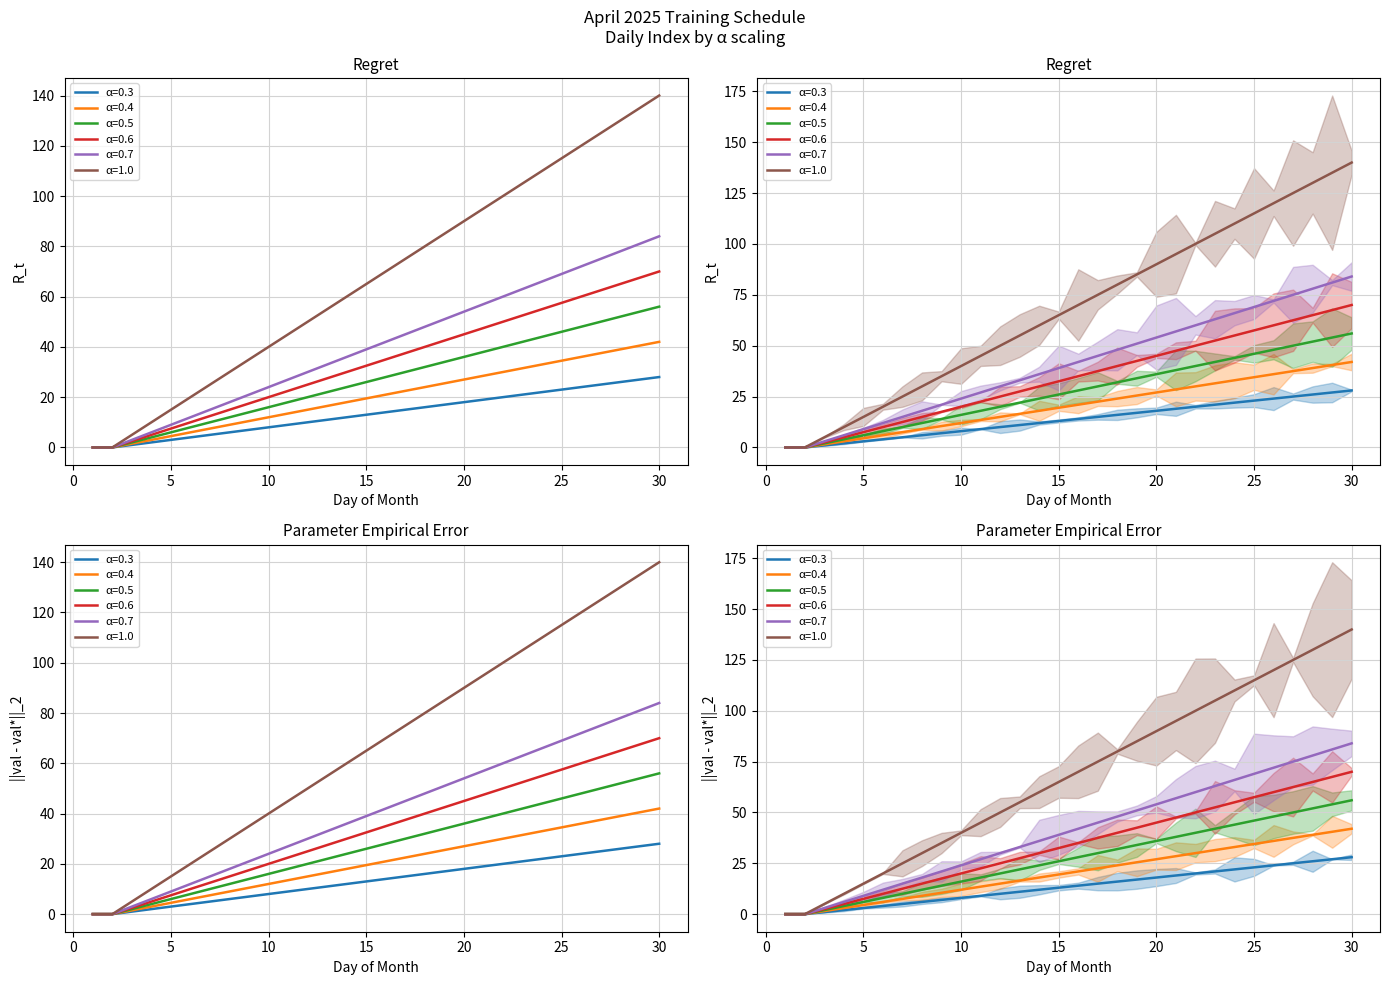

Which category has the lowest value in the Count series?

1